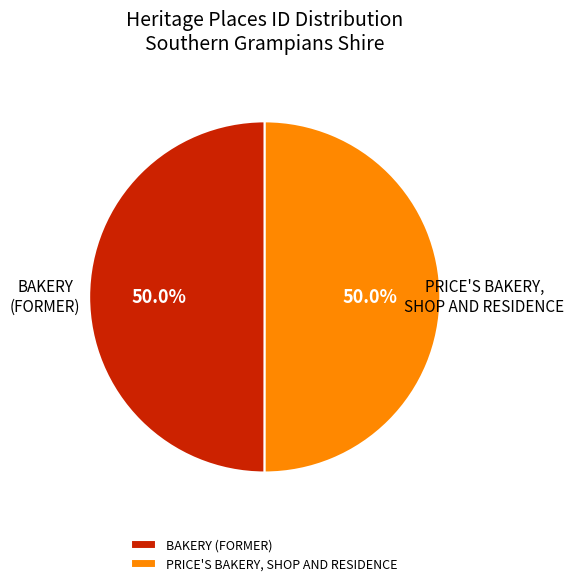

Combined, do PRICE'S BAKERY, SHOP AND RESIDENCE and BAKERY (FORMER) account for over 50%?

Yes